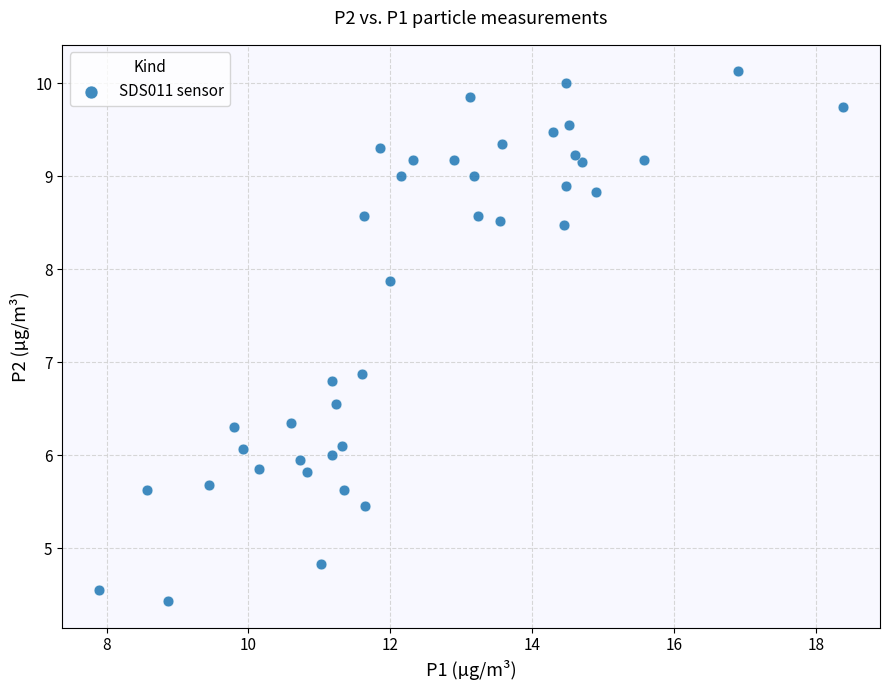

What is the range of X values (max minus min)?

10.5